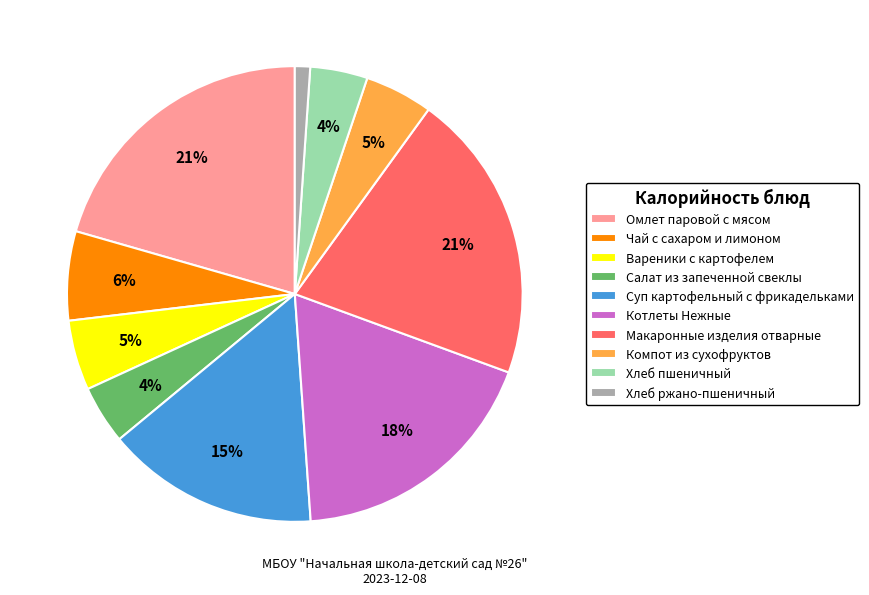

Combined, do Салат из запеченной свеклы and Хлеб ржано-пшеничный account for over 50%?

No